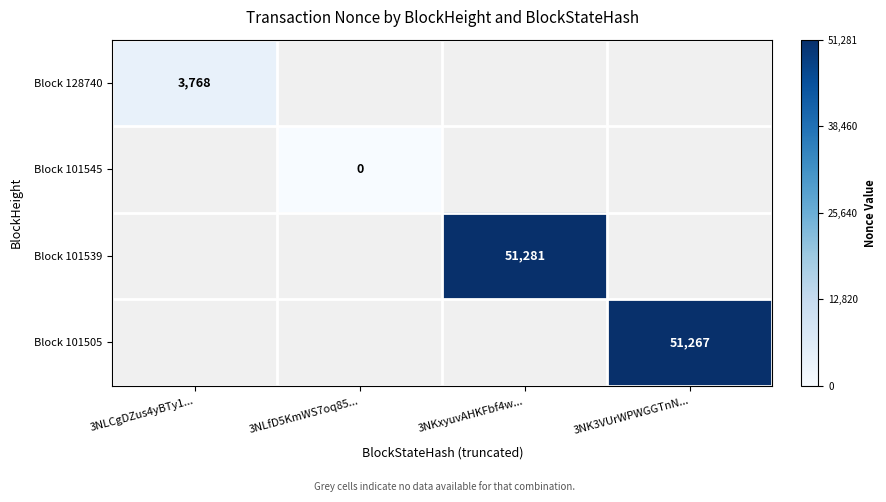

Is it true that Block 101539 equals 51281 at 3NKxyuvAHKFbf4w...?

True